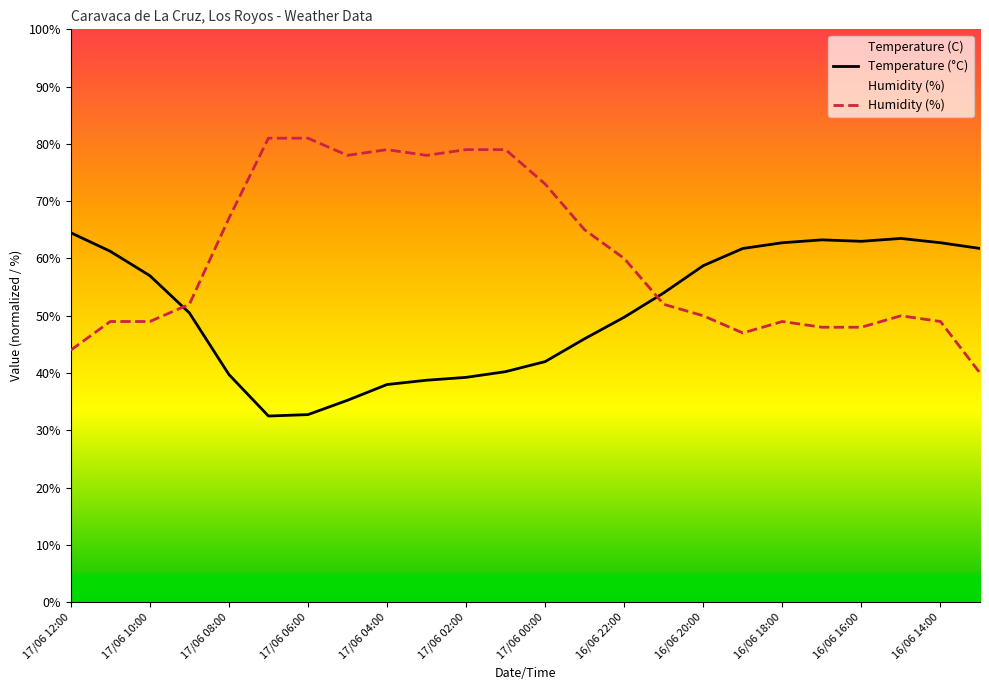

Between 17/06 11:00 and 17/06 02:00, which is larger?

17/06 11:00